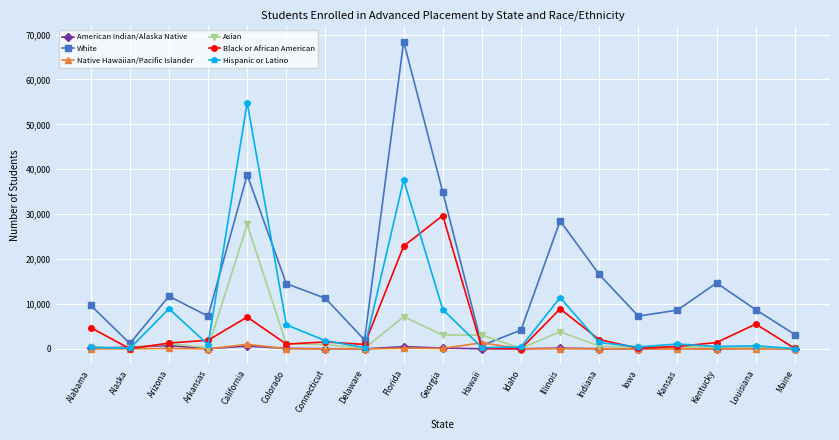

True or false: Black or African American has more than 0 interior local peaks.

True